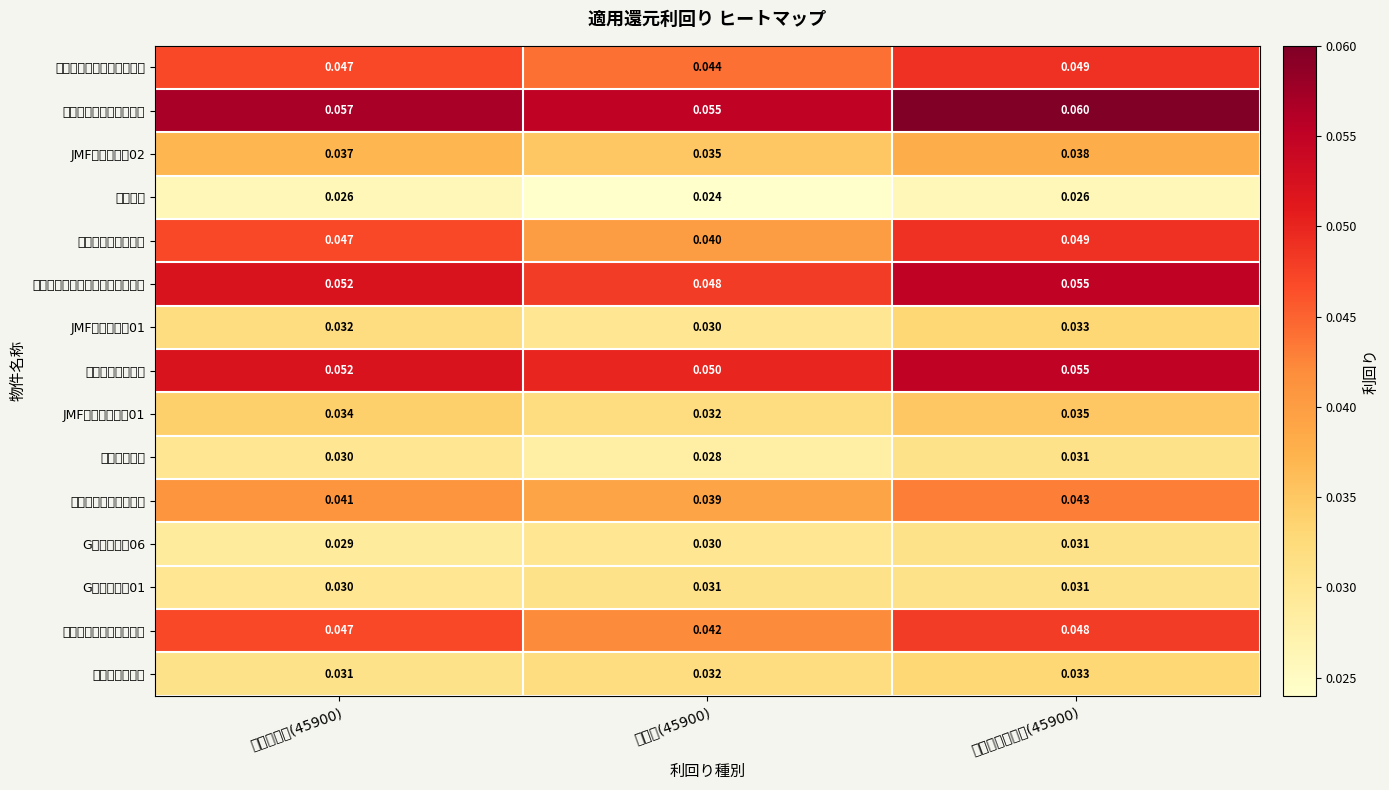

Reading left to right, list all the values displayed in this chart.

あびこショッピングプラザ: 還元利回り(45900)=0.0	割引率(45900)=0.0	最終還元利回り(45900)=0.0
イトーヨーカドー八柱店: 還元利回り(45900)=0.1	割引率(45900)=0.1	最終還元利回り(45900)=0.1
JMFビル代官山02: 還元利回り(45900)=0.0	割引率(45900)=0.0	最終還元利回り(45900)=0.0
ジャイル: 還元利回り(45900)=0.0	割引率(45900)=0.0	最終還元利回り(45900)=0.0
ビックカメラ立川店: 還元利回り(45900)=0.0	割引率(45900)=0.0	最終還元利回り(45900)=0.0
イオン板橋ショッピングセンター: 還元利回り(45900)=0.1	割引率(45900)=0.0	最終還元利回り(45900)=0.1
JMFビル北青山01: 還元利回り(45900)=0.0	割引率(45900)=0.0	最終還元利回り(45900)=0.0
西友ひばりヶ丘店: 還元利回り(45900)=0.1	割引率(45900)=0.1	最終還元利回り(45900)=0.1
JMFビル自由が丘01: 還元利回り(45900)=0.0	割引率(45900)=0.0	最終還元利回り(45900)=0.0
チアーズ銀座: 還元利回り(45900)=0.0	割引率(45900)=0.0	最終還元利回り(45900)=0.0
東戸塚オーロラシティ: 還元利回り(45900)=0.0	割引率(45900)=0.0	最終還元利回り(45900)=0.0
Gビル神宮前06: 還元利回り(45900)=0.0	割引率(45900)=0.0	最終還元利回り(45900)=0.0
Gビル神宮前01: 還元利回り(45900)=0.0	割引率(45900)=0.0	最終還元利回り(45900)=0.0
イオンモールむさし村山: 還元利回り(45900)=0.0	割引率(45900)=0.0	最終還元利回り(45900)=0.0
ラ・ポルト青山: 還元利回り(45900)=0.0	割引率(45900)=0.0	最終還元利回り(45900)=0.0